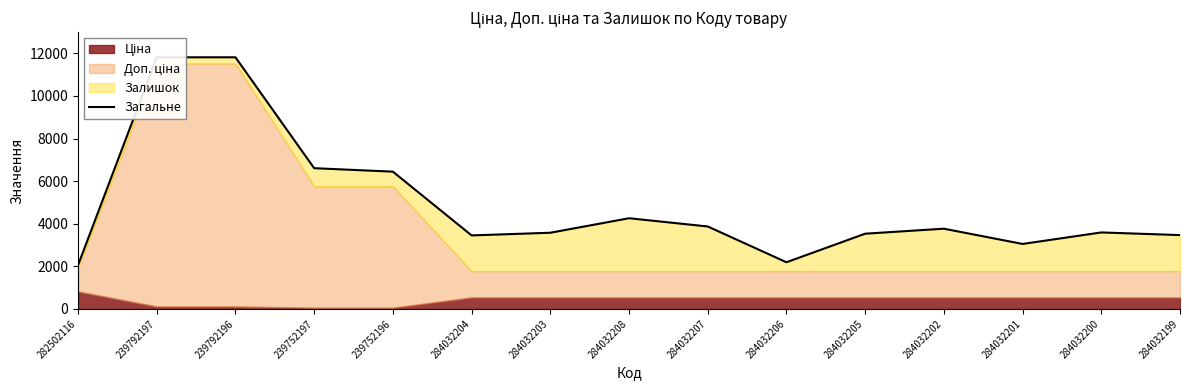

Reading left to right, what are all the values shown in this chart?

282502116=2052.7	239792197=11813.1	239792196=11814.1	239752197=6607.1	239752196=6445.1	284032204=3451.4	284032203=3576.4	284032208=4257.4	284032207=3870.4	284032206=2191.4	284032205=3531.4	284032202=3766.4	284032201=3050.4	284032200=3590.4	284032199=3466.4